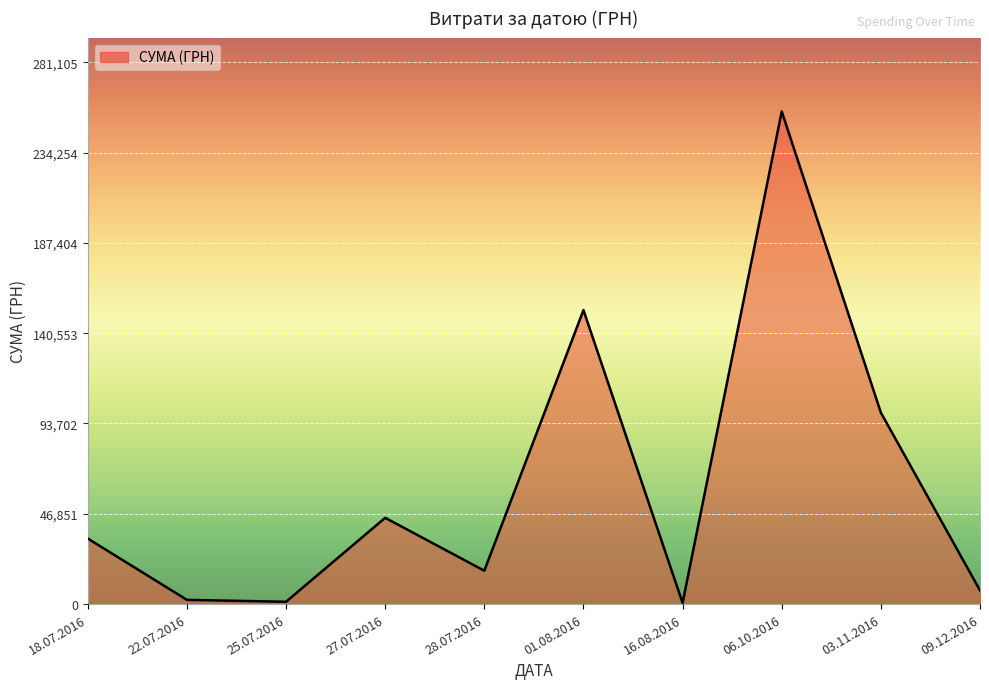

Is it true that the value at 06.10.2016 is 154612.9?

False